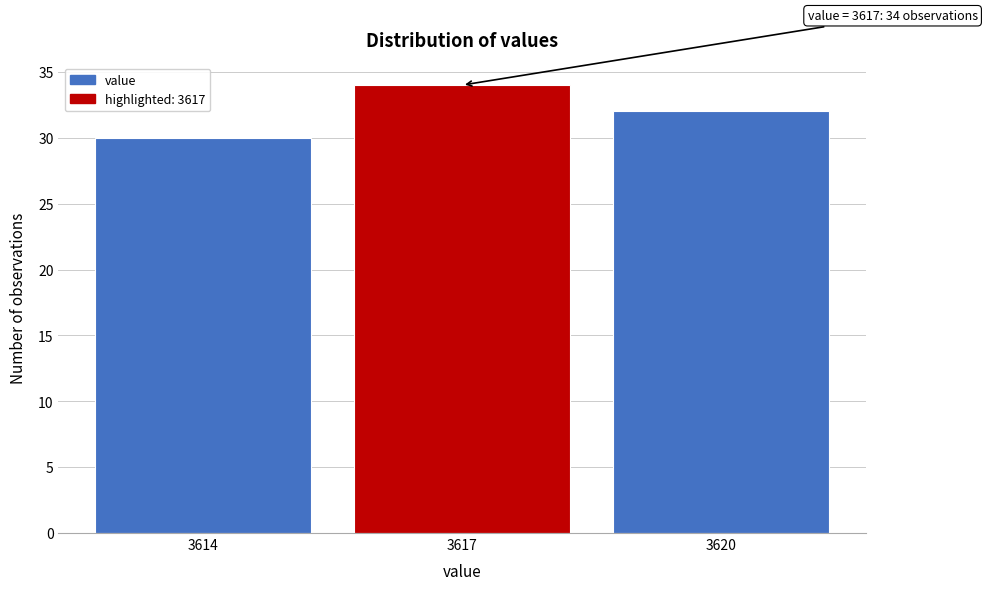

Reading left to right, extract all data points from this chart.

30	34	32